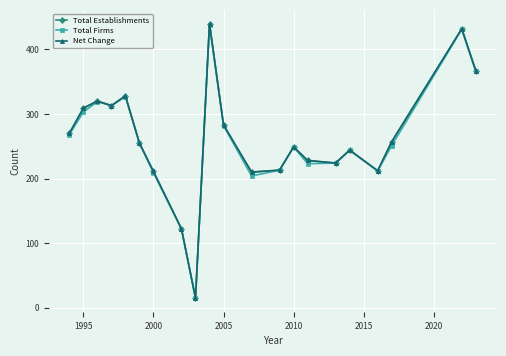

Is this an area chart (filled region under the line)?

No